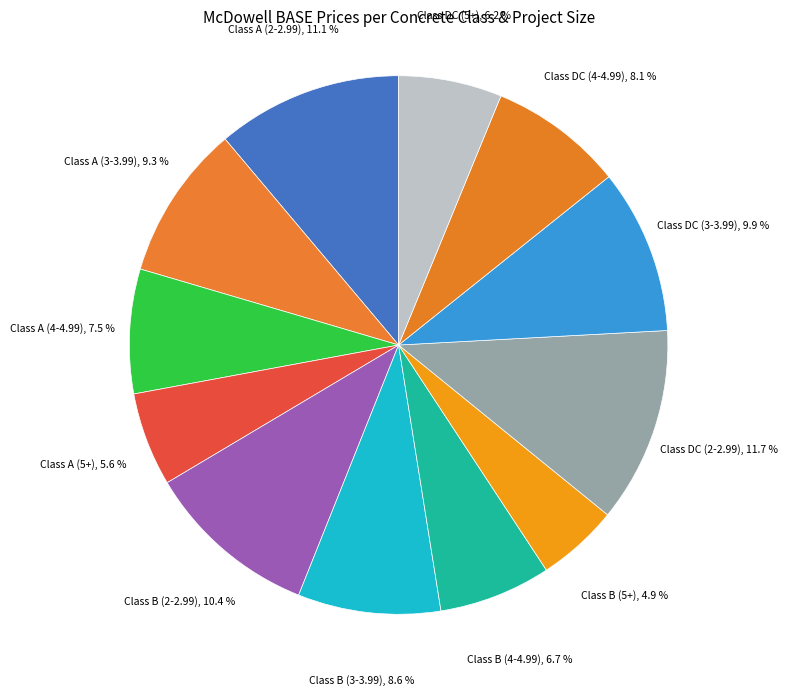

How many slices are in this pie chart?

12